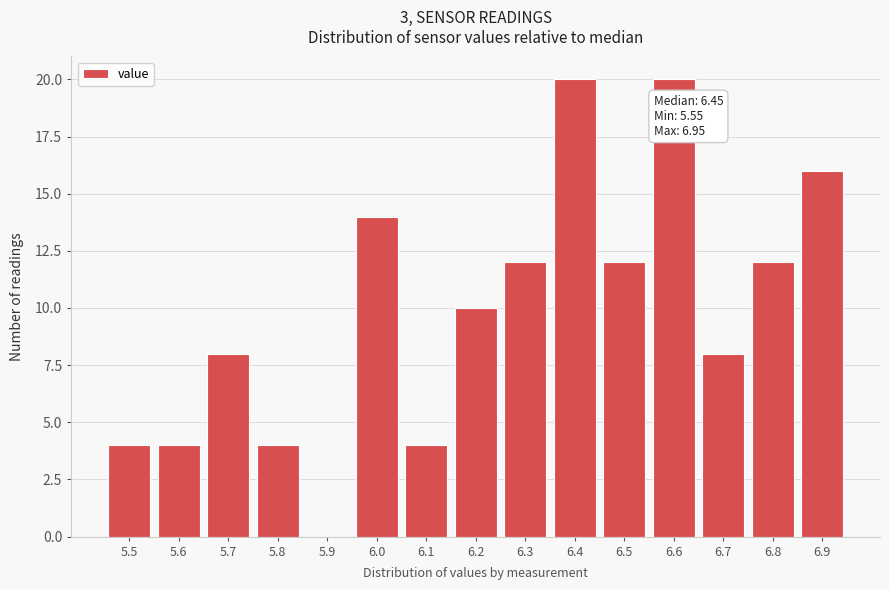

Reading left to right, transcribe all the data shown in this chart.

5.5=4	5.6=4	5.7=8	5.8=4	5.9=0	6.0=14	6.1=4	6.2=10	6.3=12	6.4=20	6.5=12	6.6=20	6.7=8	6.8=12	6.9=16